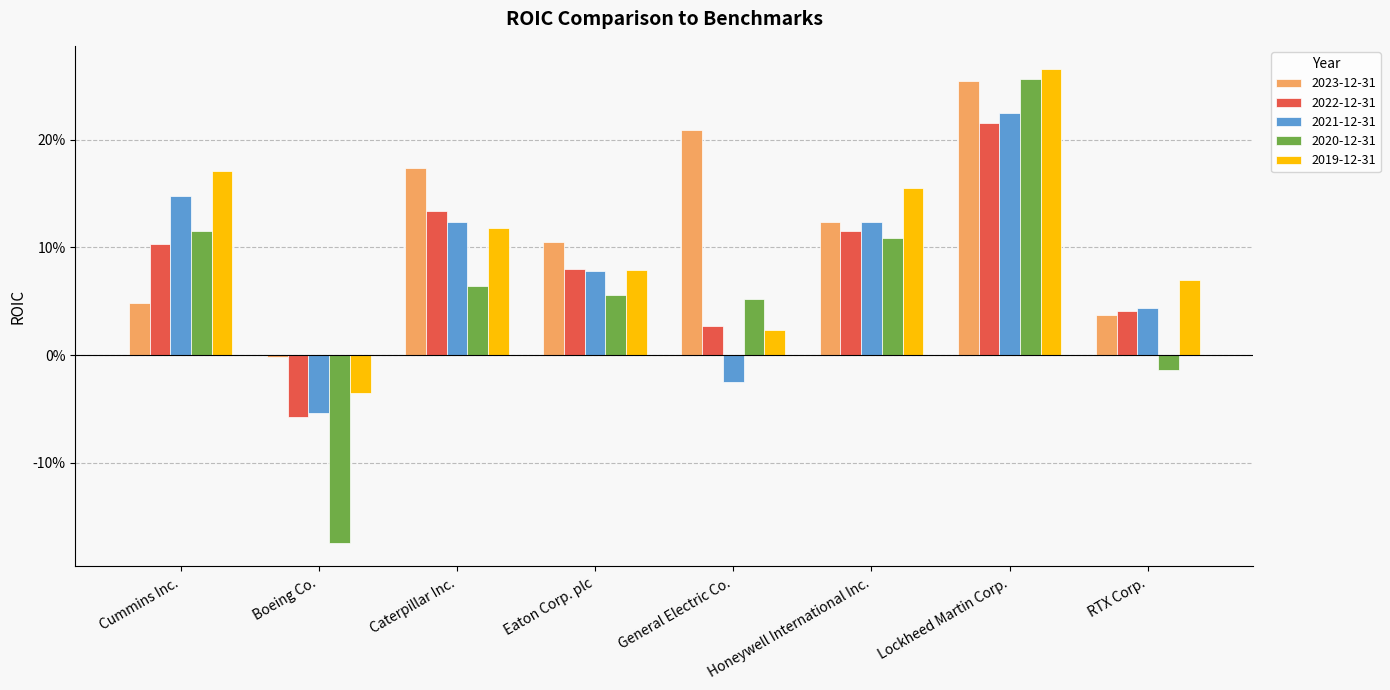

Which series has the largest total across all categories?

2023-12-31